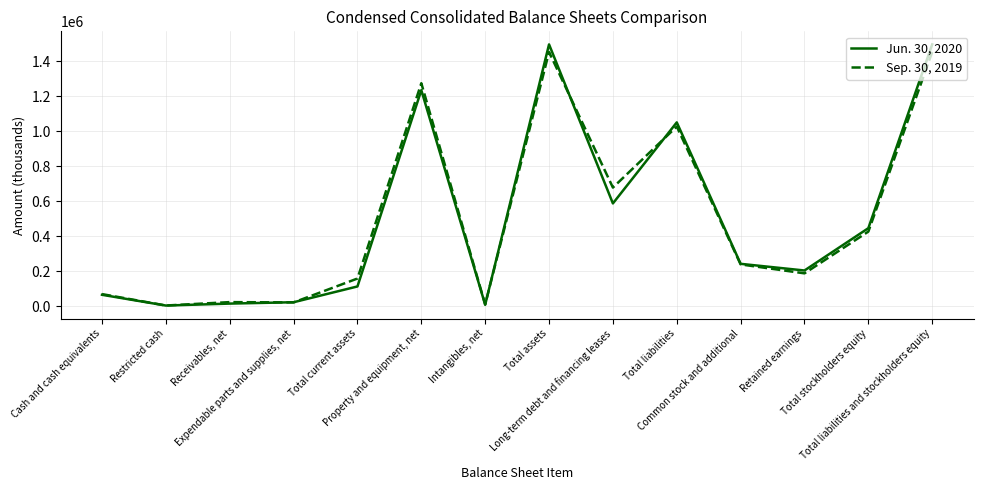

What is the greatest value displayed?

1495313